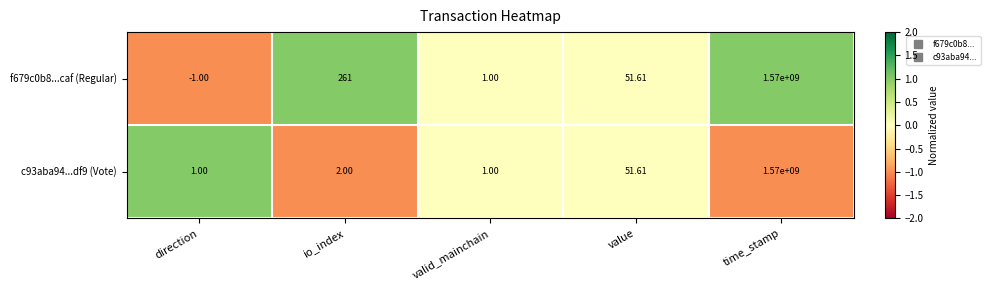

At which label is c93aba94...df9 (Vote) closest to 785000000?

value